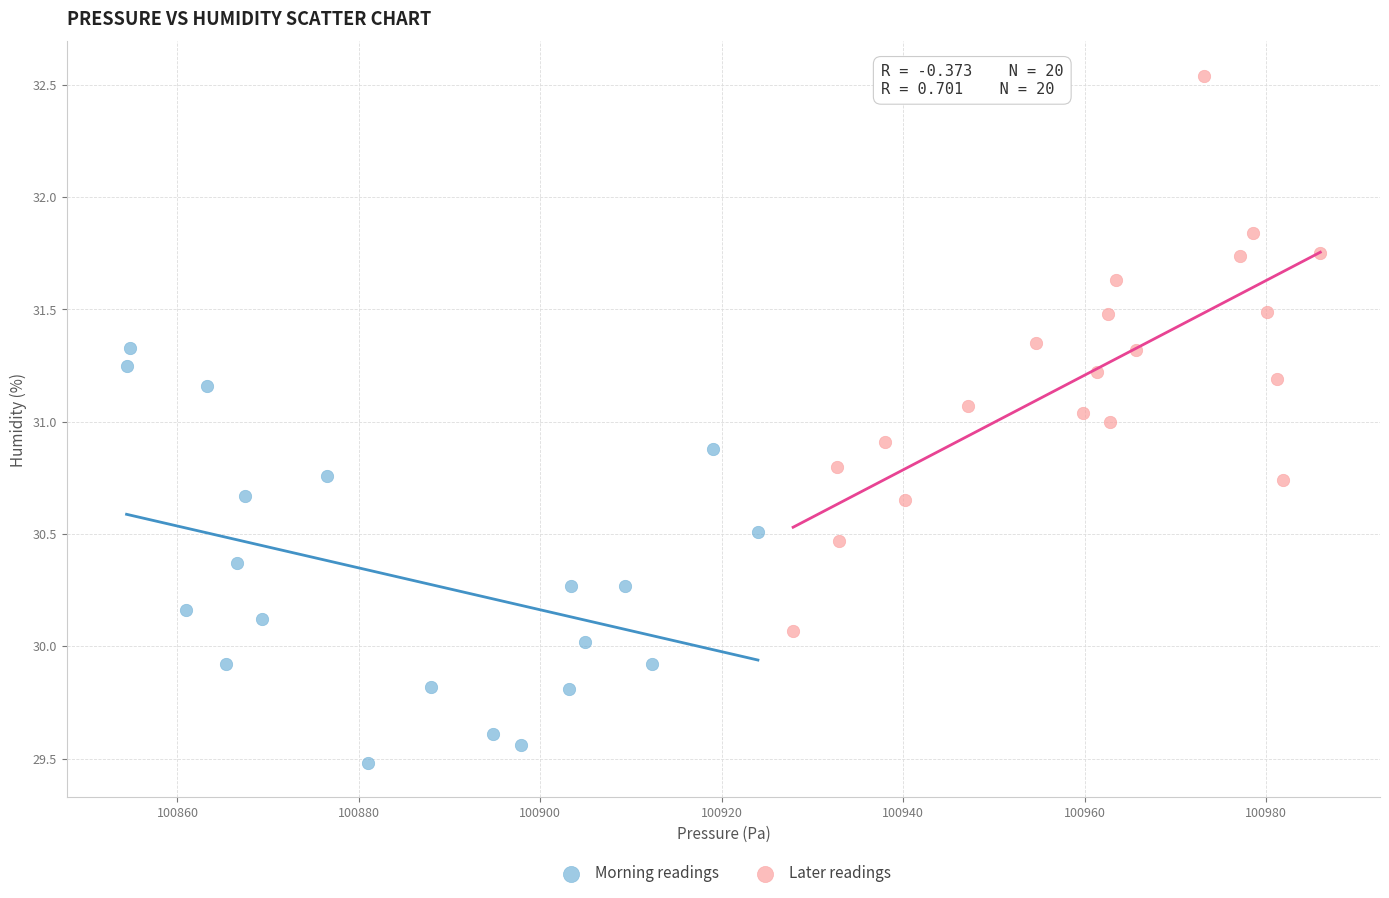

Which series reaches the maximum Y coordinate?

Later readings